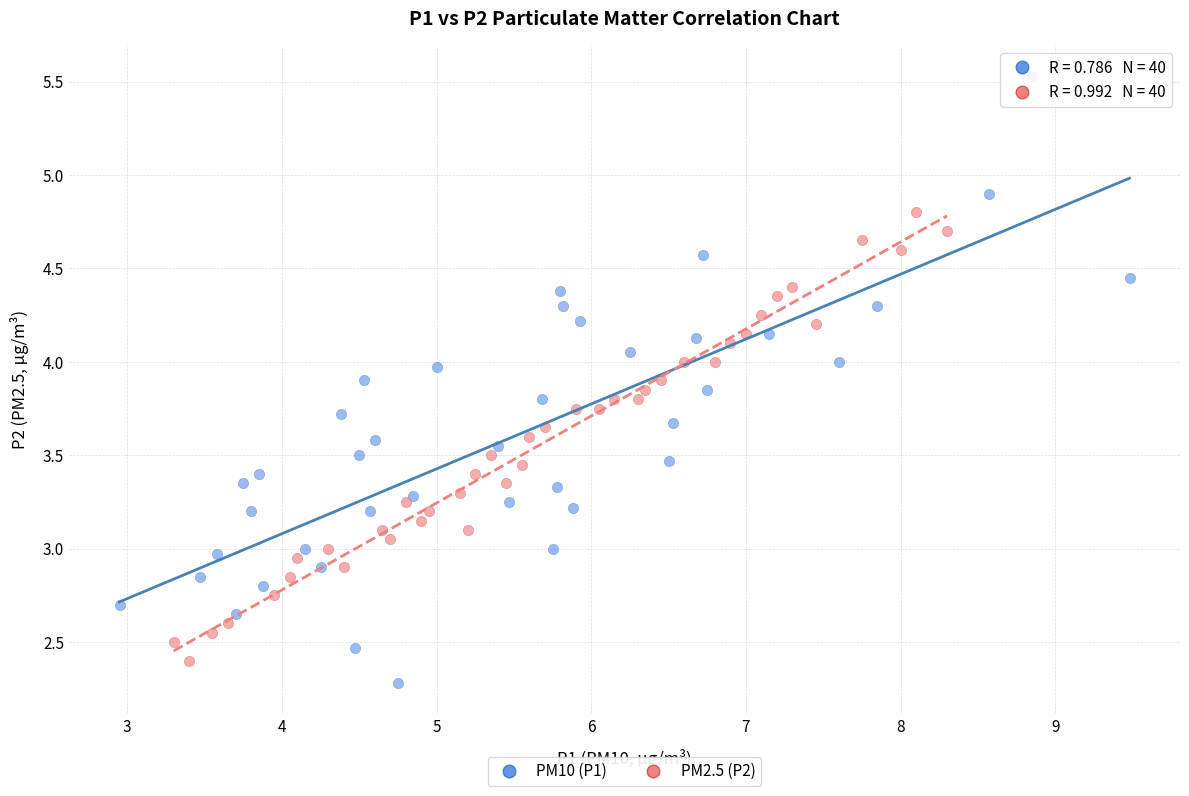

Which series reaches the maximum Y coordinate?

PM10 (P1)